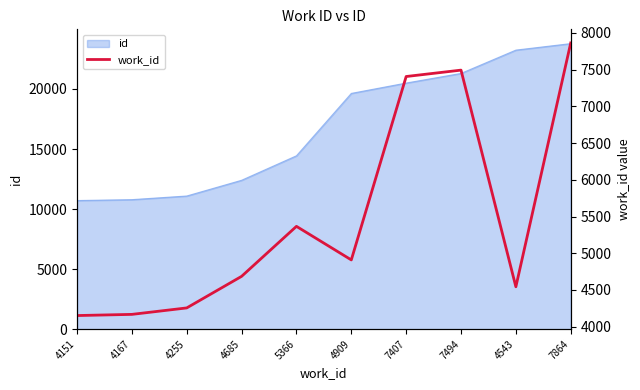

The chart shows a value of 7407 at 7407. True or false?

True